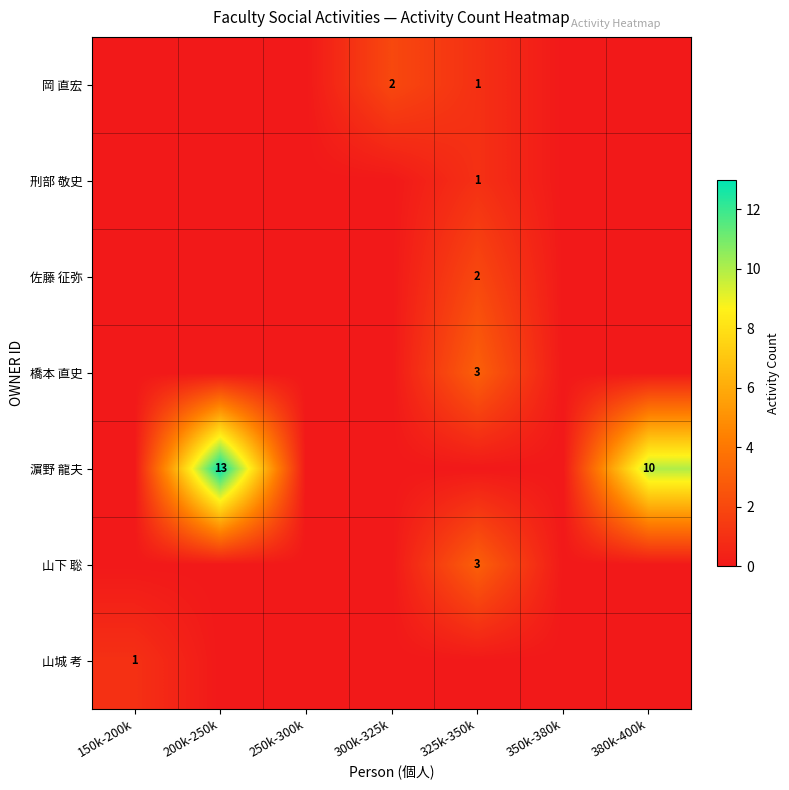

Is the value of 刑部 敬史 at 200k-250k greater than the value of 岡 直宏 at 350k-380k?

No